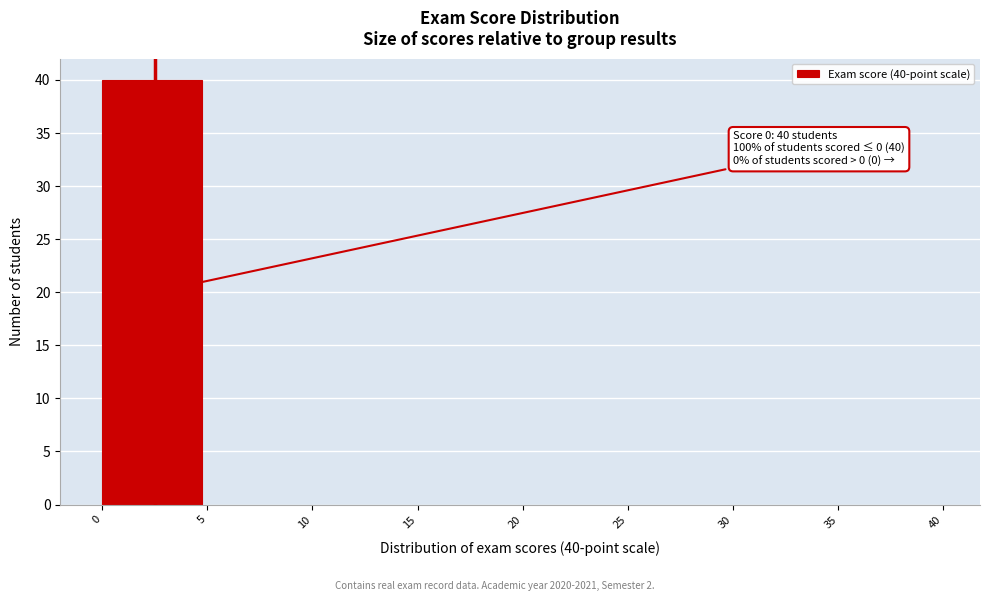

Which range on the x-axis has the tallest bar?

0 to 5